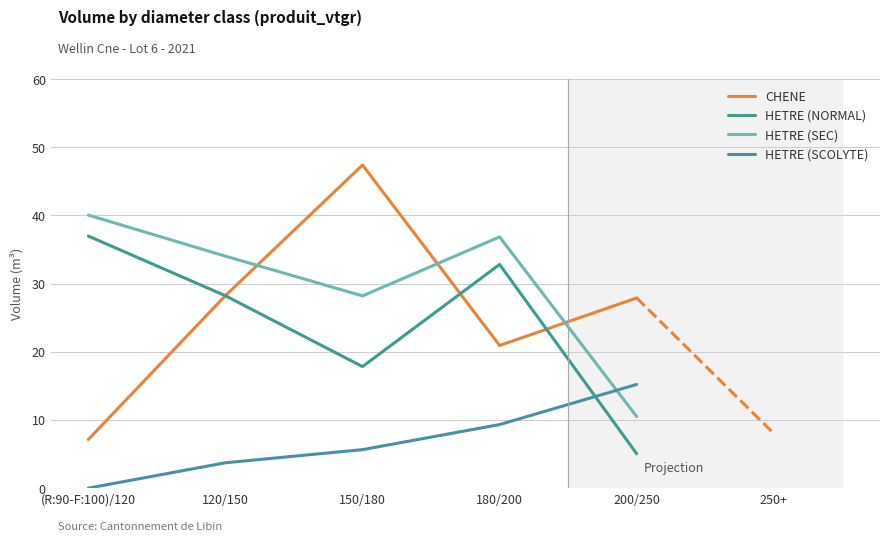

What is the difference between the maximum and minimum values in the HETRE (SEC) series?

29.5